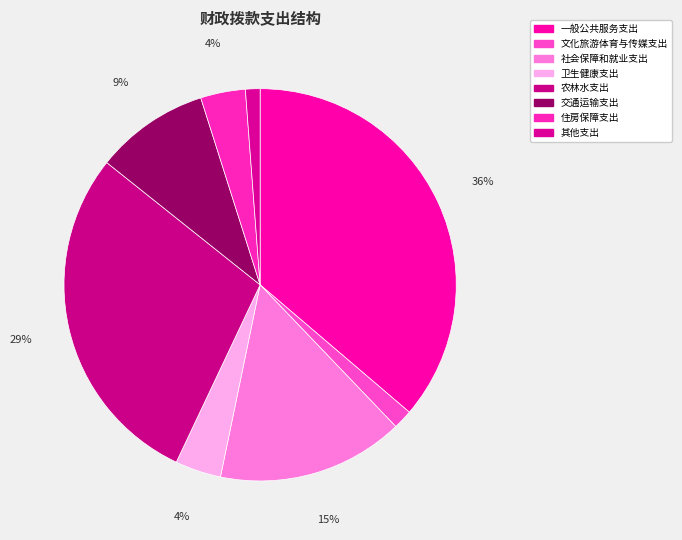

Count the number of slices in the pie.

8